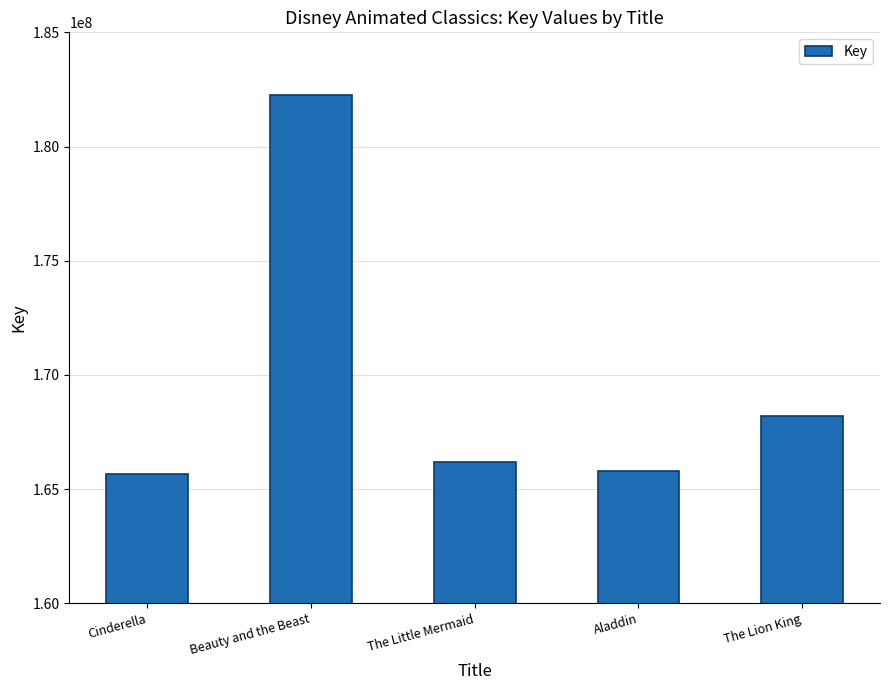

The chart shows a value of 166186786 at The Little Mermaid. True or false?

True